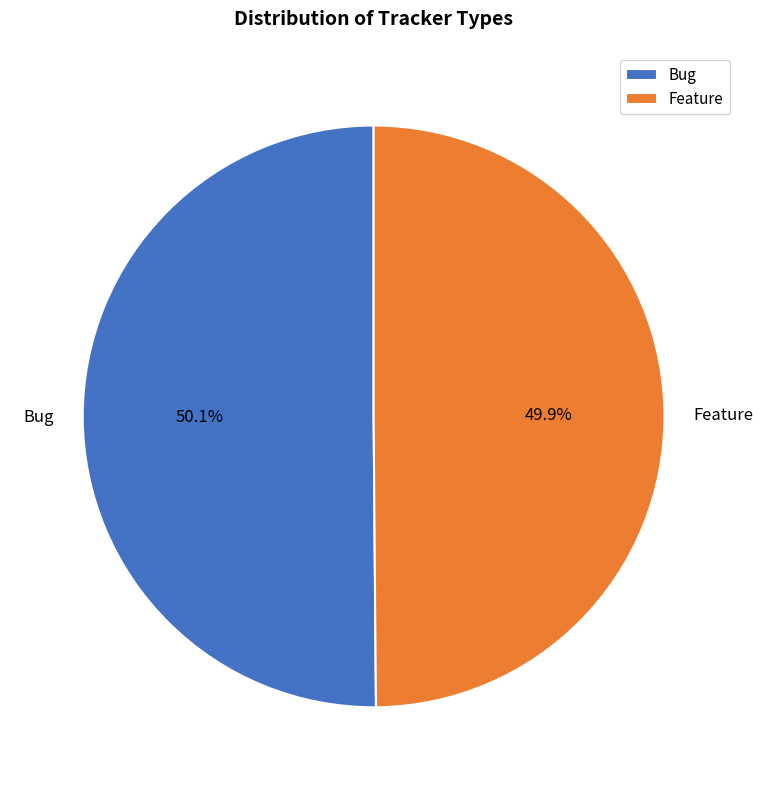

Does any single category account for the majority?

Yes